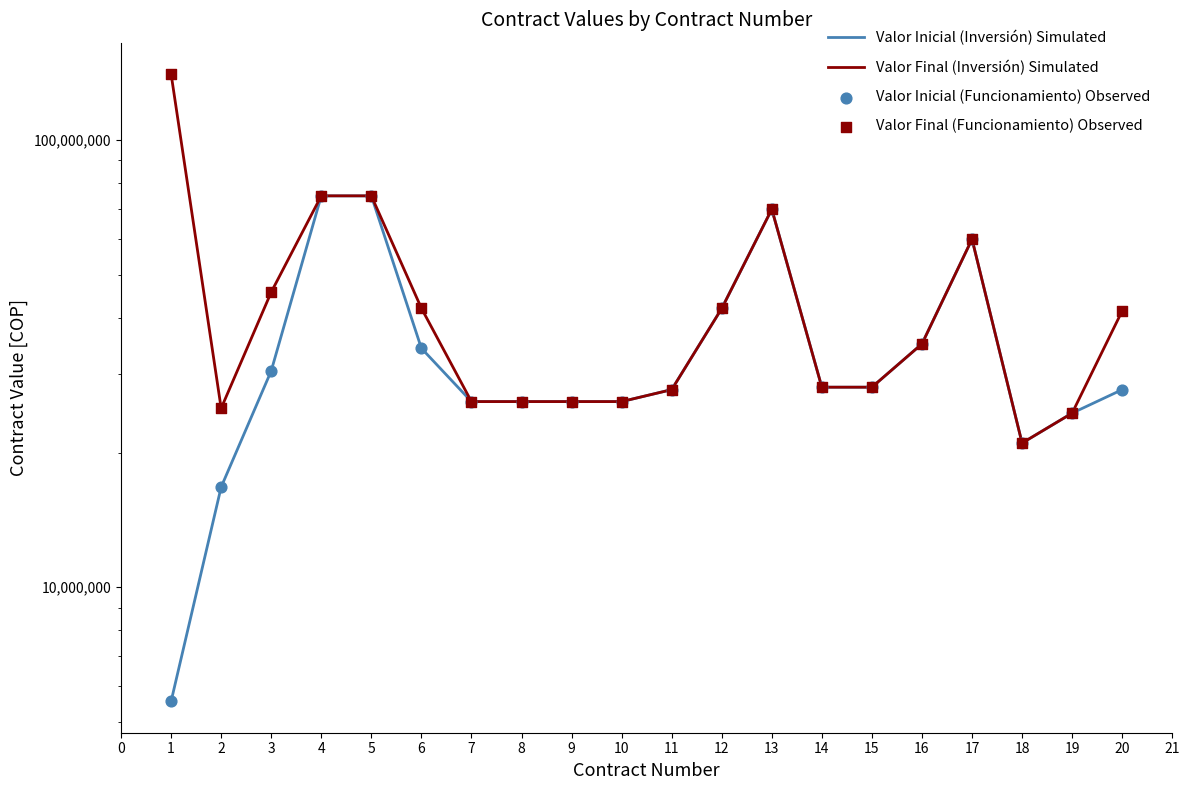

Is the value of Valor Final (Funcionamiento) Observed at 7 greater than the value of Valor Final (Inversión) Simulated at 11?

No